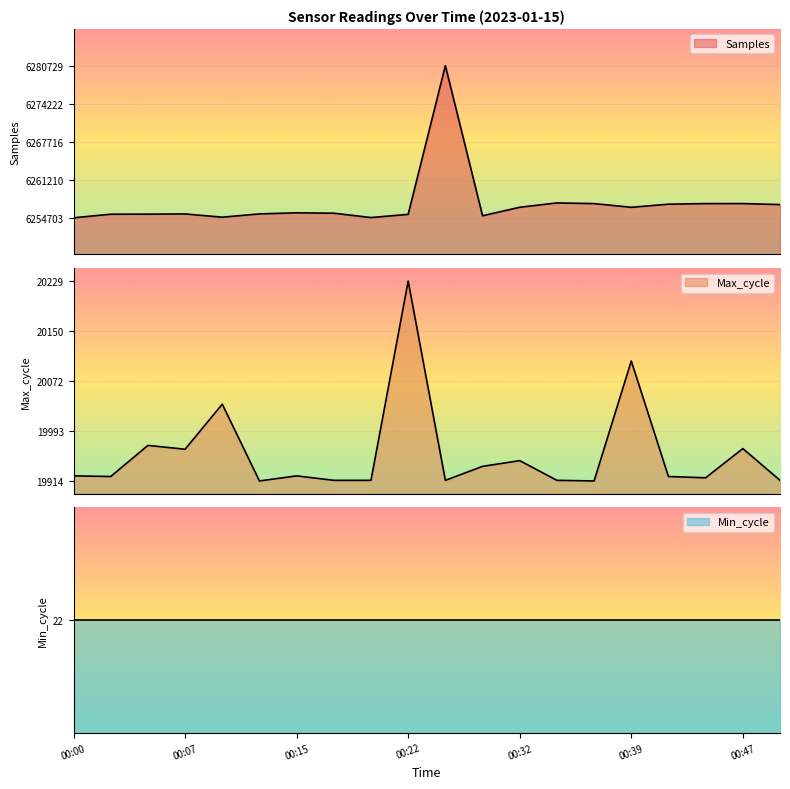

In Max_cycle, how many points are higher than both neighbors (excluding endpoints)?

7